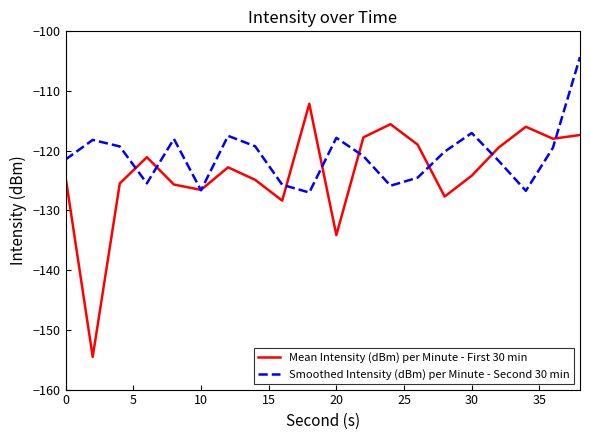

In Smoothed Intensity (dBm) per Minute - Second 30 min, how many points are lower than both neighbors (excluding endpoints)?

5